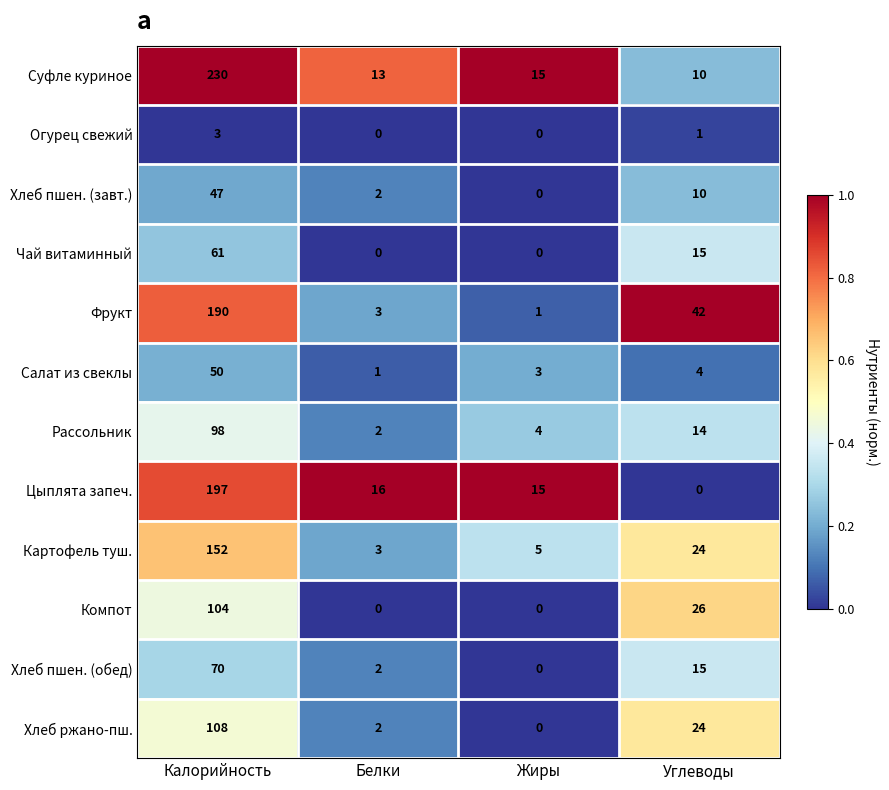

What is the highest value of the Хлеб ржано-пш. series?

108